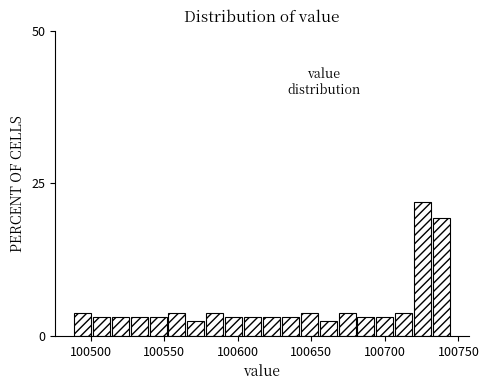

Read against the x-axis, roughly where is the centre of the tallest bar?

100725